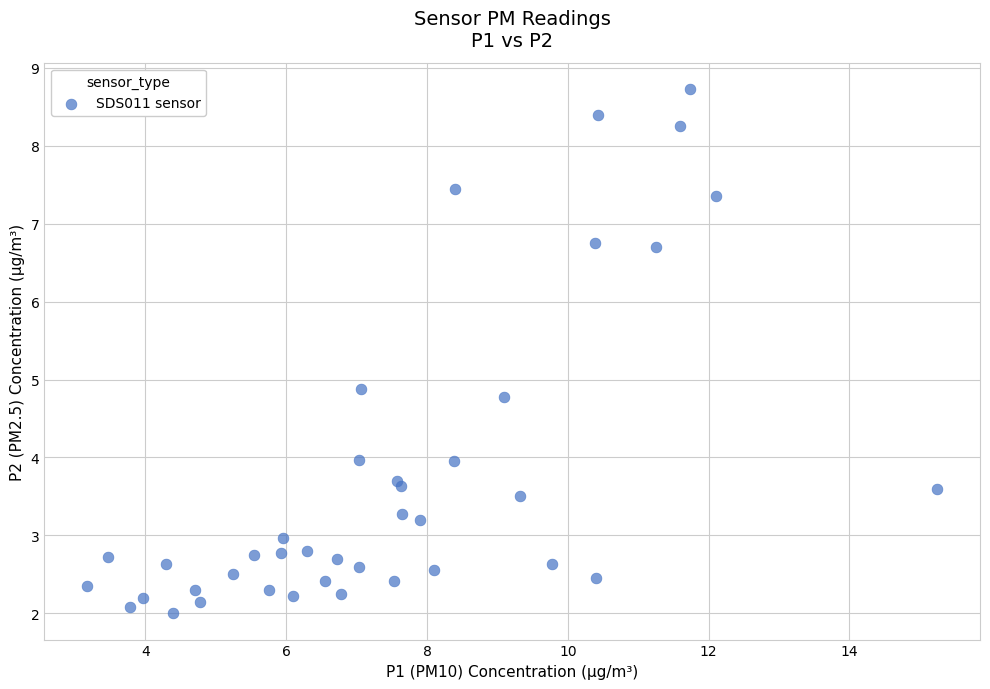

What Y value in the scatter plot is closest to 5?

4.9